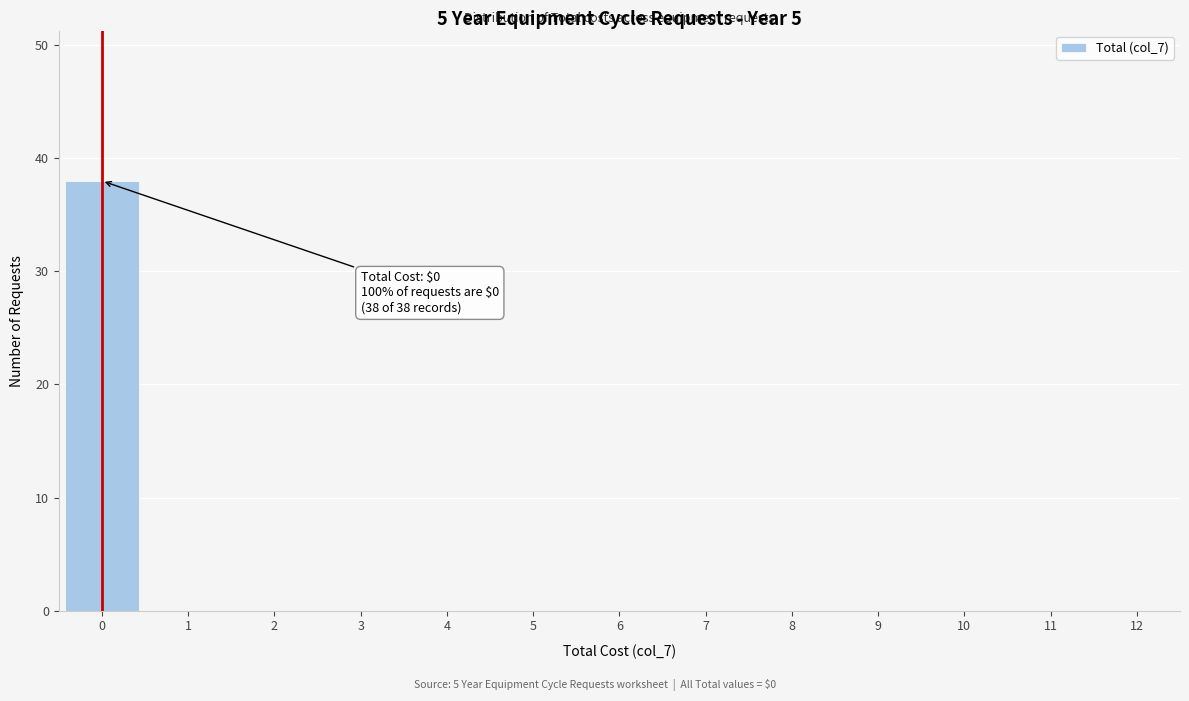

Reading left to right, transcribe all the data shown in this chart.

0=38	1=0	2=0	3=0	4=0	5=0	6=0	7=0	8=0	9=0	10=0	11=0	12=0